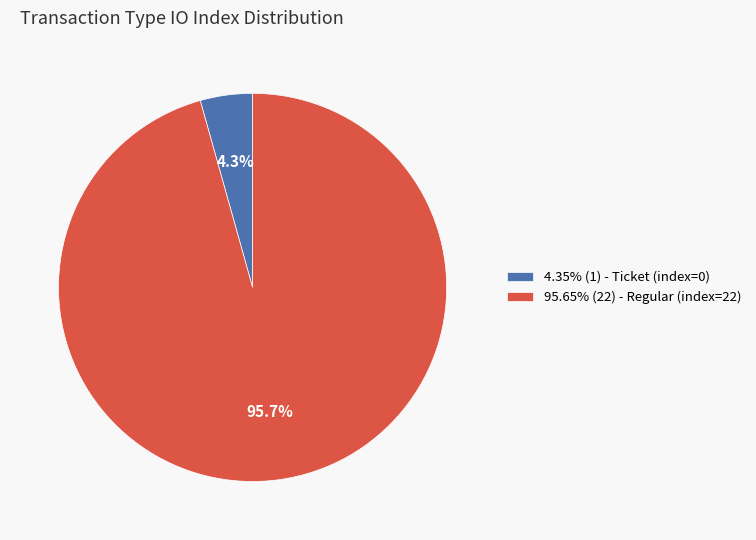

What is the total percentage of 4.35% (1) - Ticket (index=0) and 95.65% (22) - Regular (index=22)?

100.0%